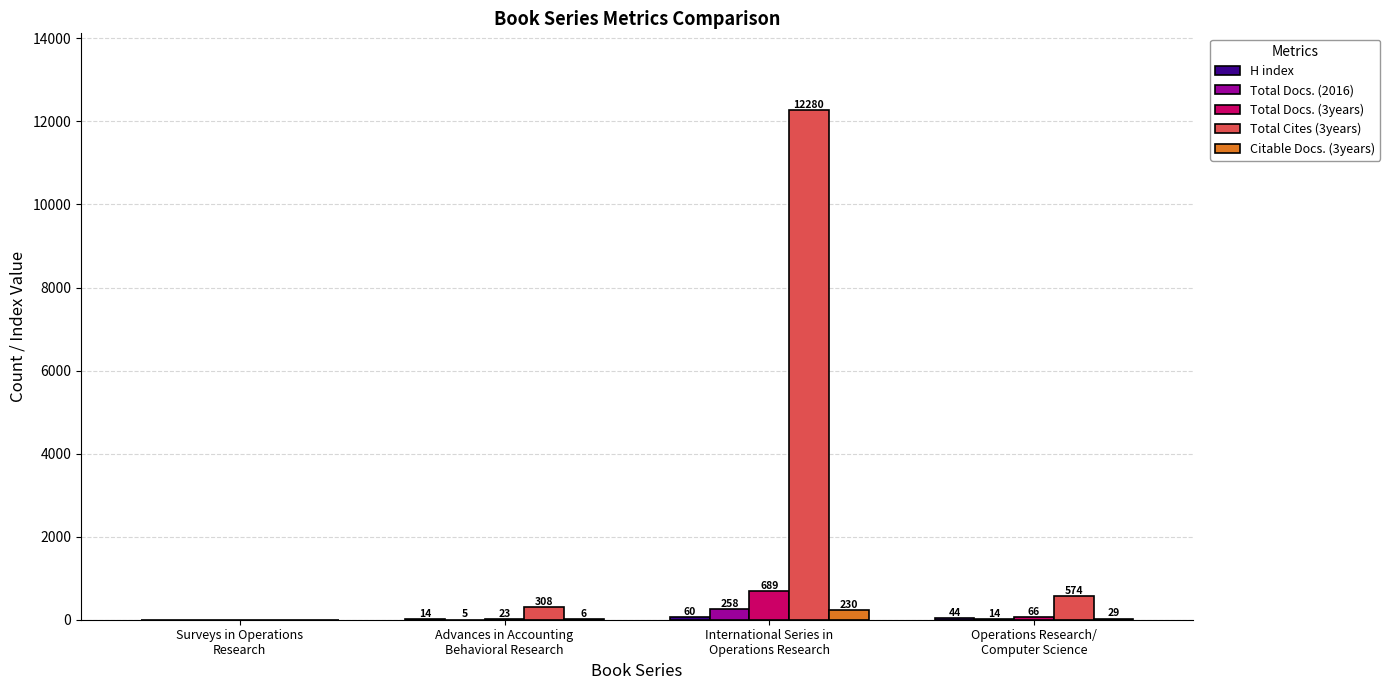

What is the highest value of the Total Docs. (3years) series?

689